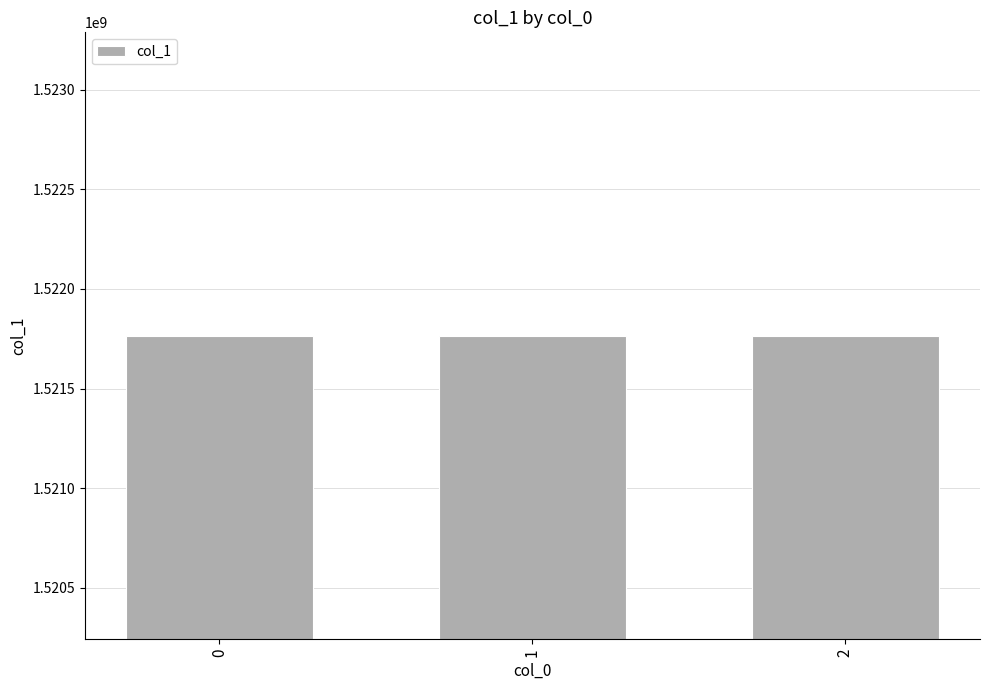

What is the value of the 1st bar from the left?

1521763996